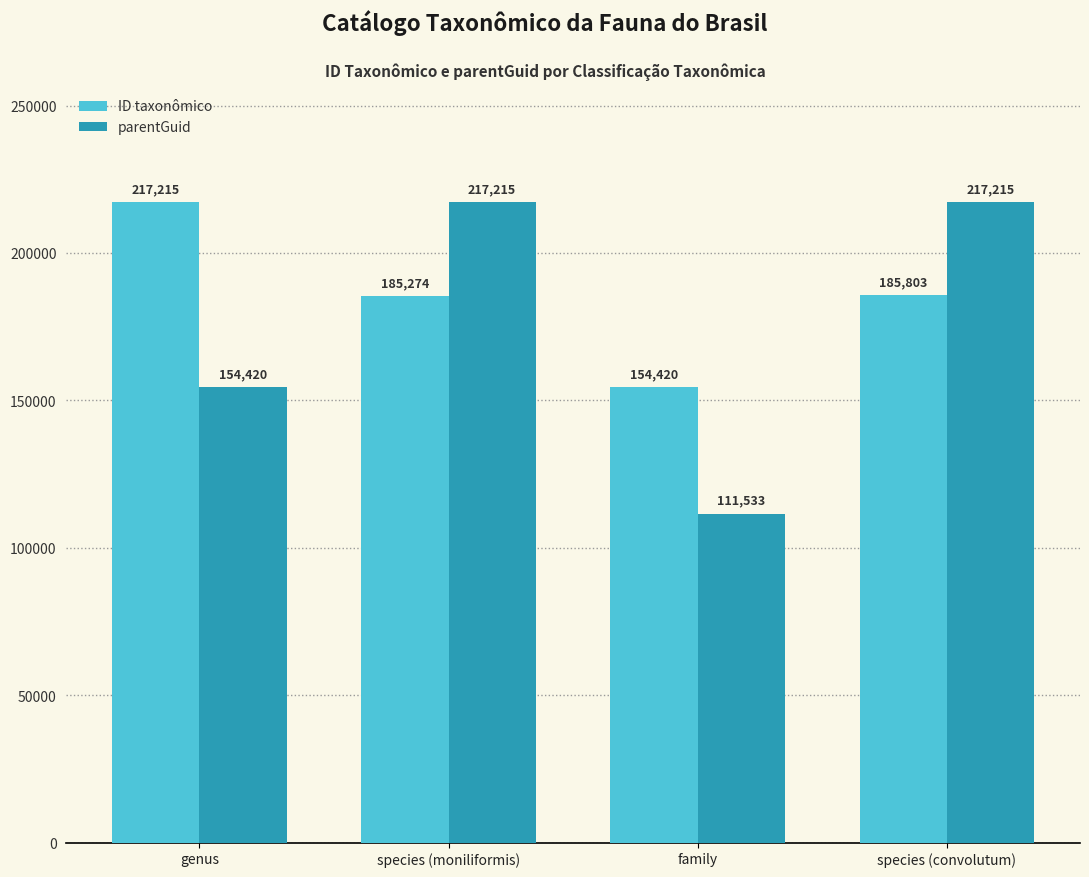

Is it true that parentGuid equals 256776 at genus?

False